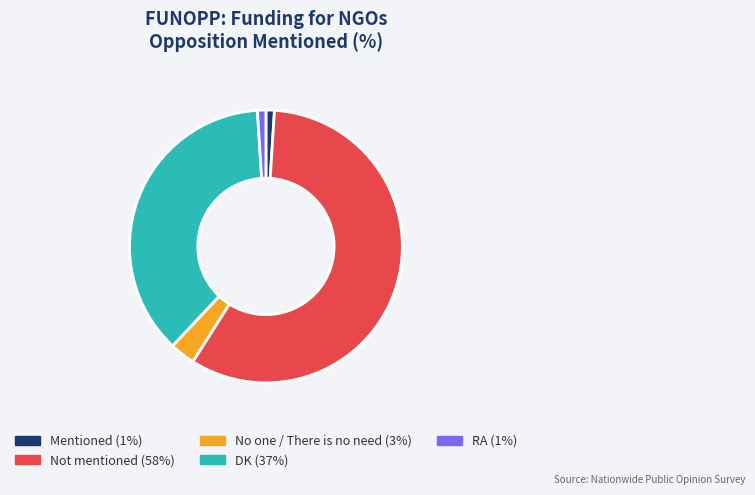

Which category accounts for the majority?

Not mentioned